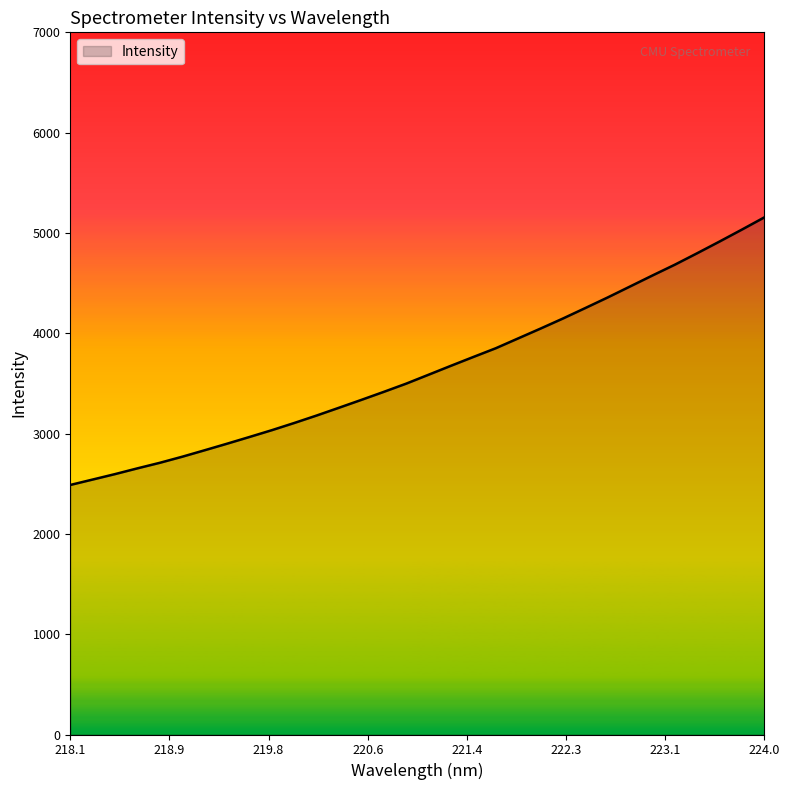

How many lines are shown in the chart?

1